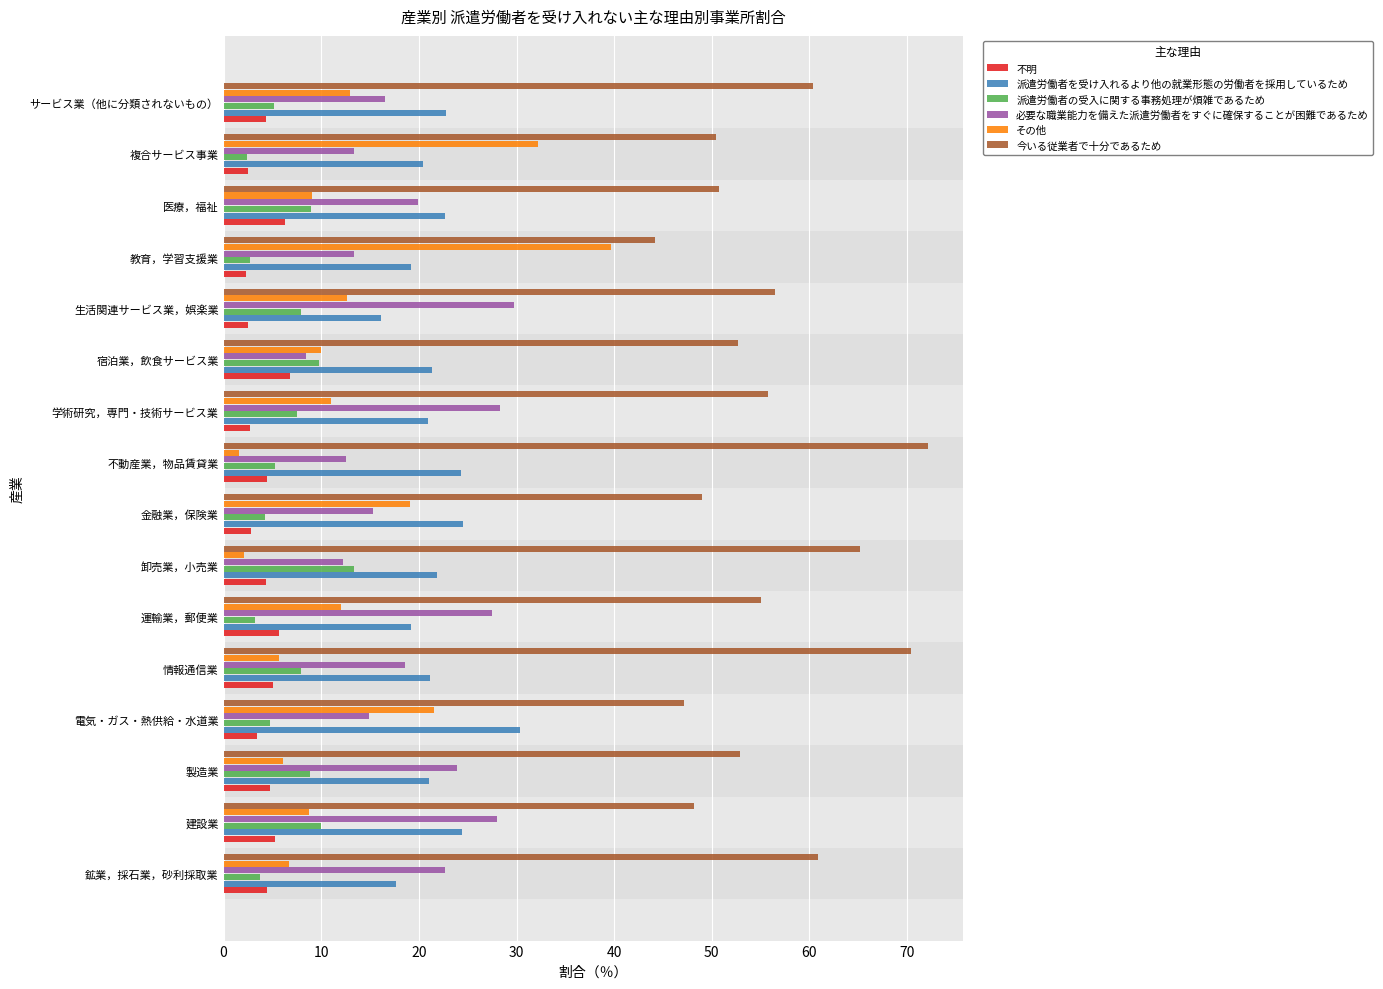

What value does the 今いる従業者で十分であるため series have at 鉱業，採石業，砂利採取業?

60.9